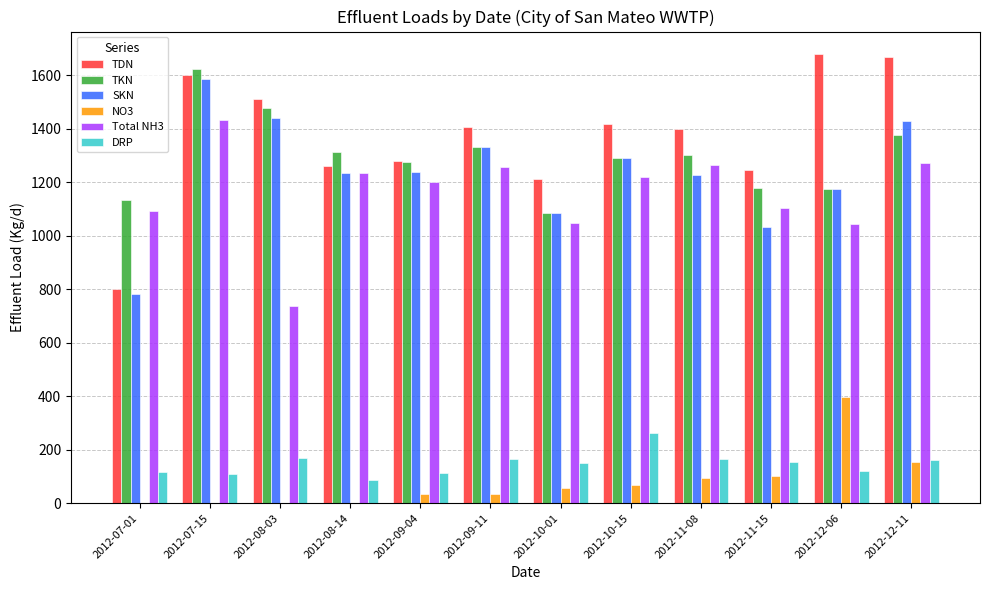

Which series has the largest total across all categories?

TDN